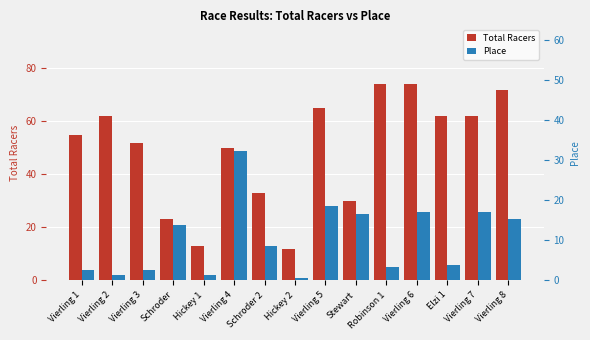

Is the value of Total Racers at Elzi 1 greater than the value of Place at Hickey 1?

Yes